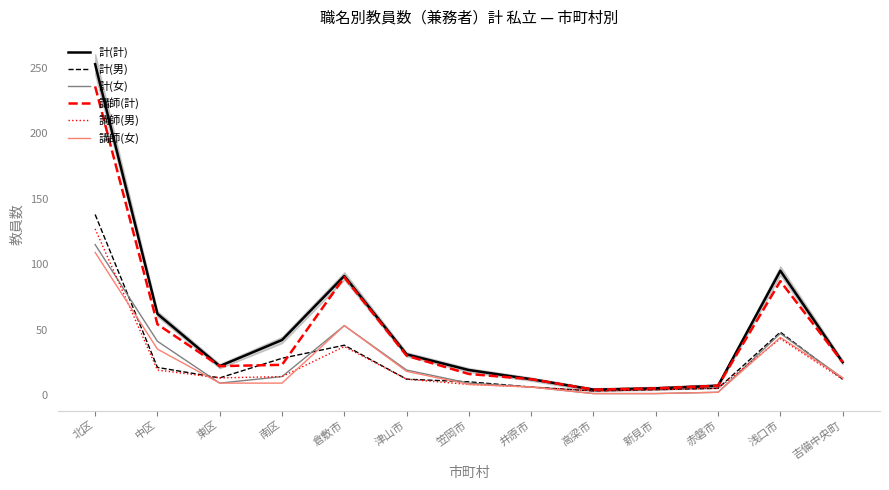

Which category has the highest value across all series?

北区